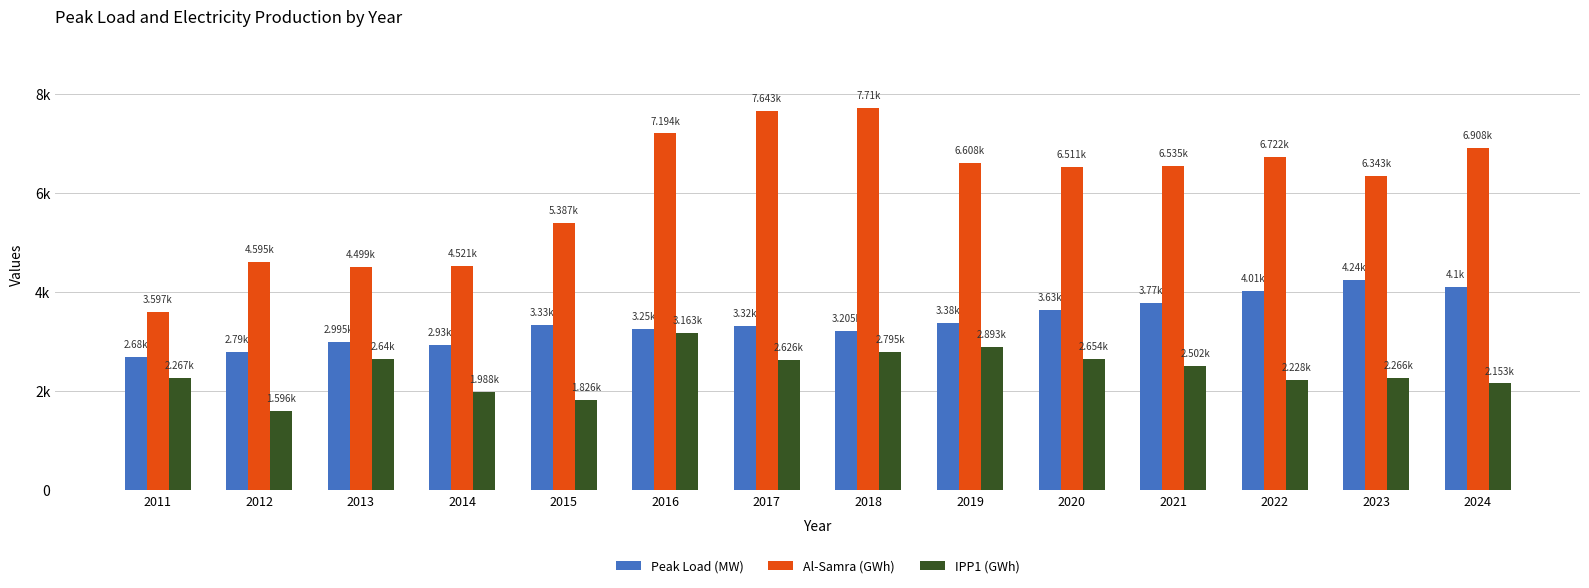

What are all the series names shown in the legend?

Peak Load (MW), Al-Samra (GWh), IPP1 (GWh)